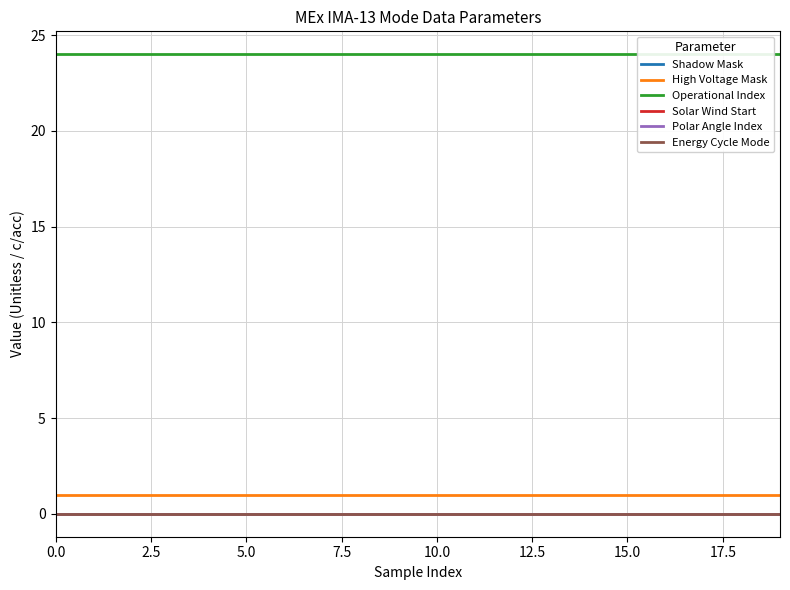

Rank the series at 14 from lowest to highest value.

Shadow Mask, Solar Wind Start, Polar Angle Index, Energy Cycle Mode, High Voltage Mask, Operational Index